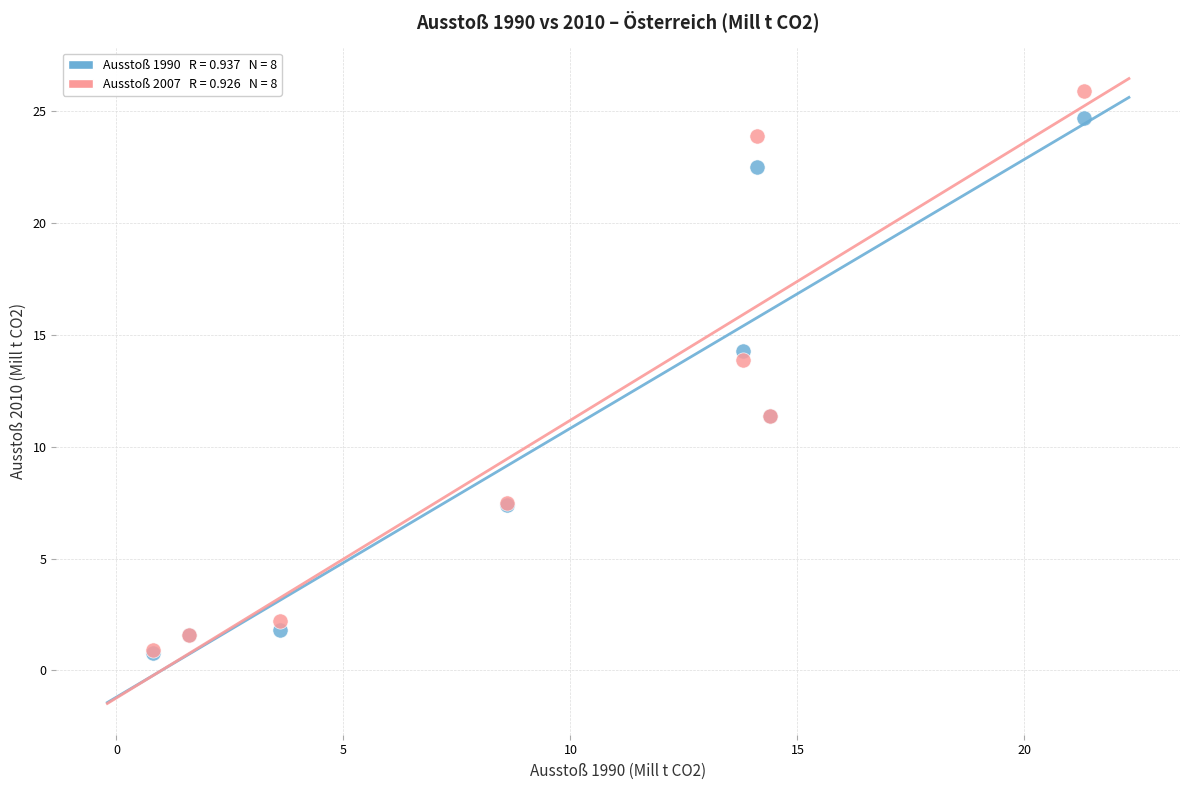

Across all series, what Y value is closest to 13?

13.9